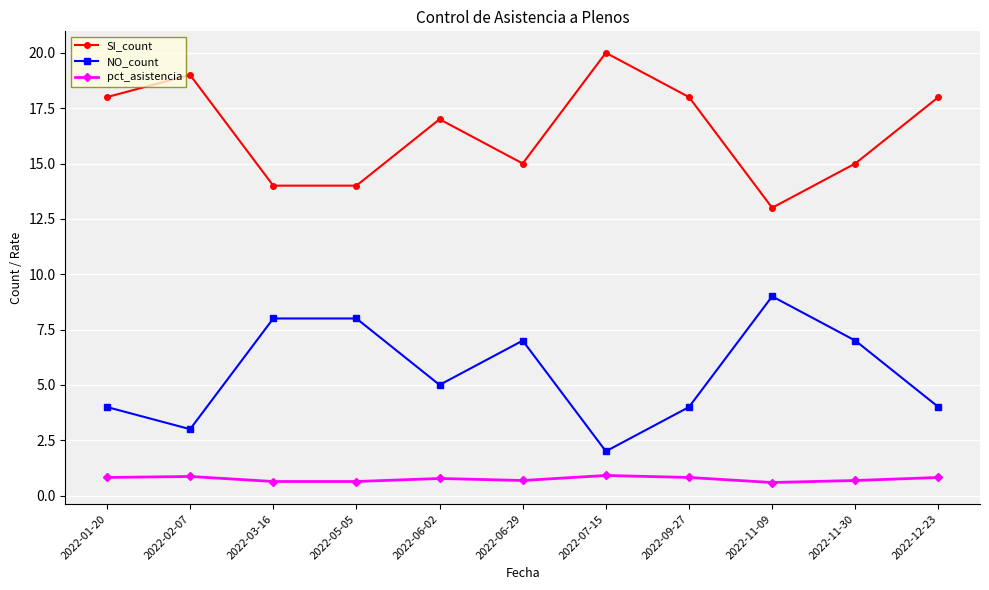

The value of SI_count at 2022-03-16 is 14.0. True or false?

True